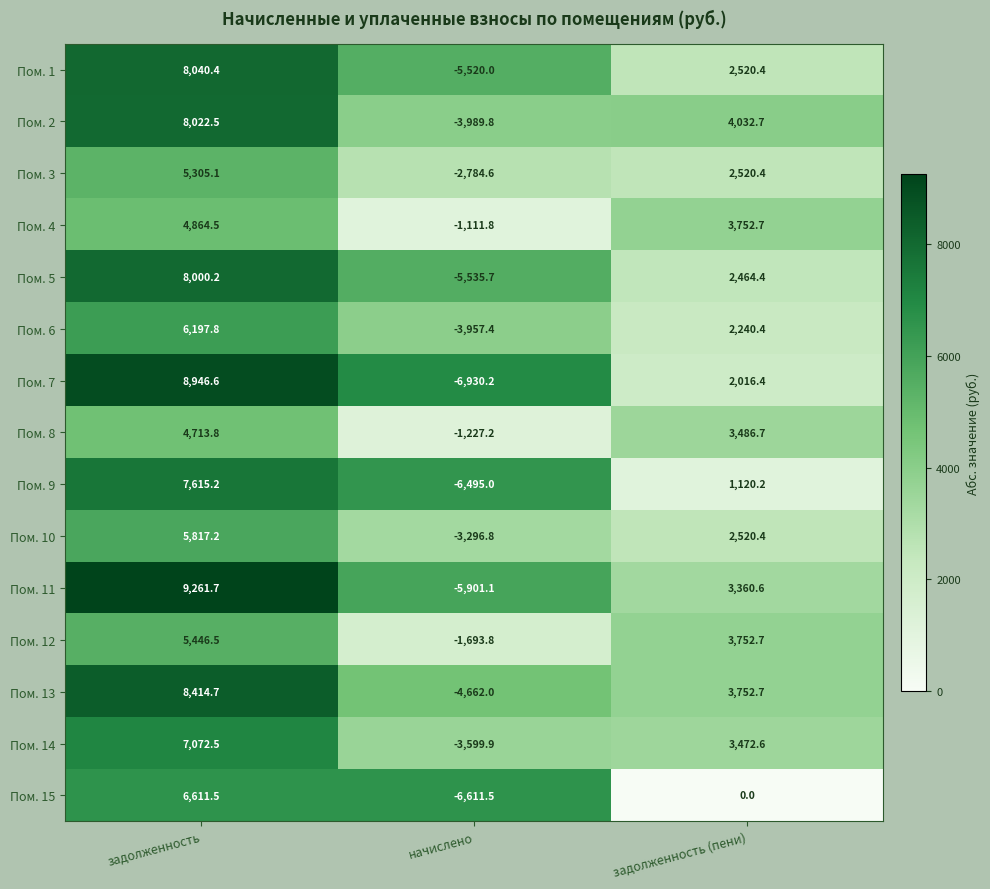

At which label does Пом. 5 first exceed 2464?

задолженность